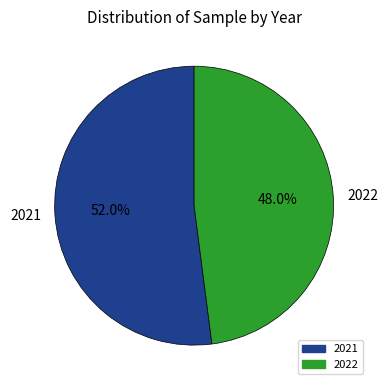

What is the largest slice in the pie chart?

2021